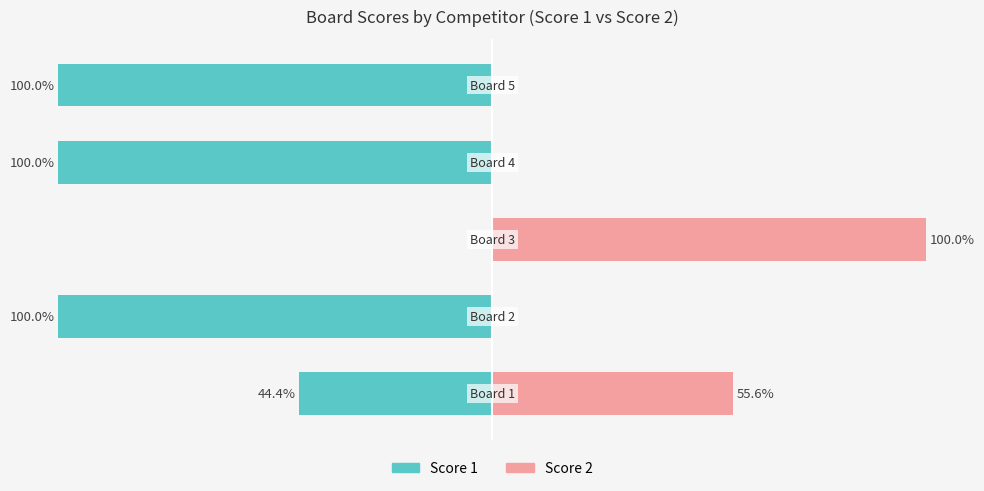

At how many categories does at least one series exceed 2?

2